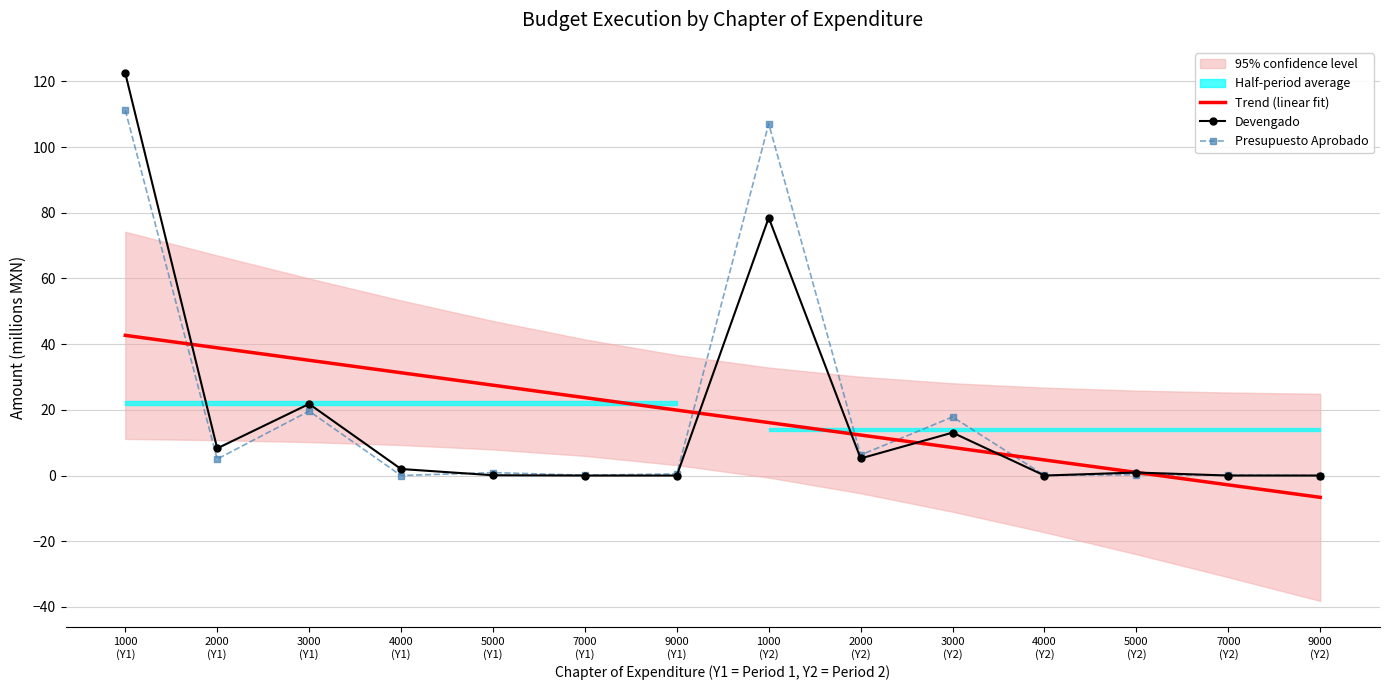

What is the total value across all series at 1000
(Y1)?

276.5